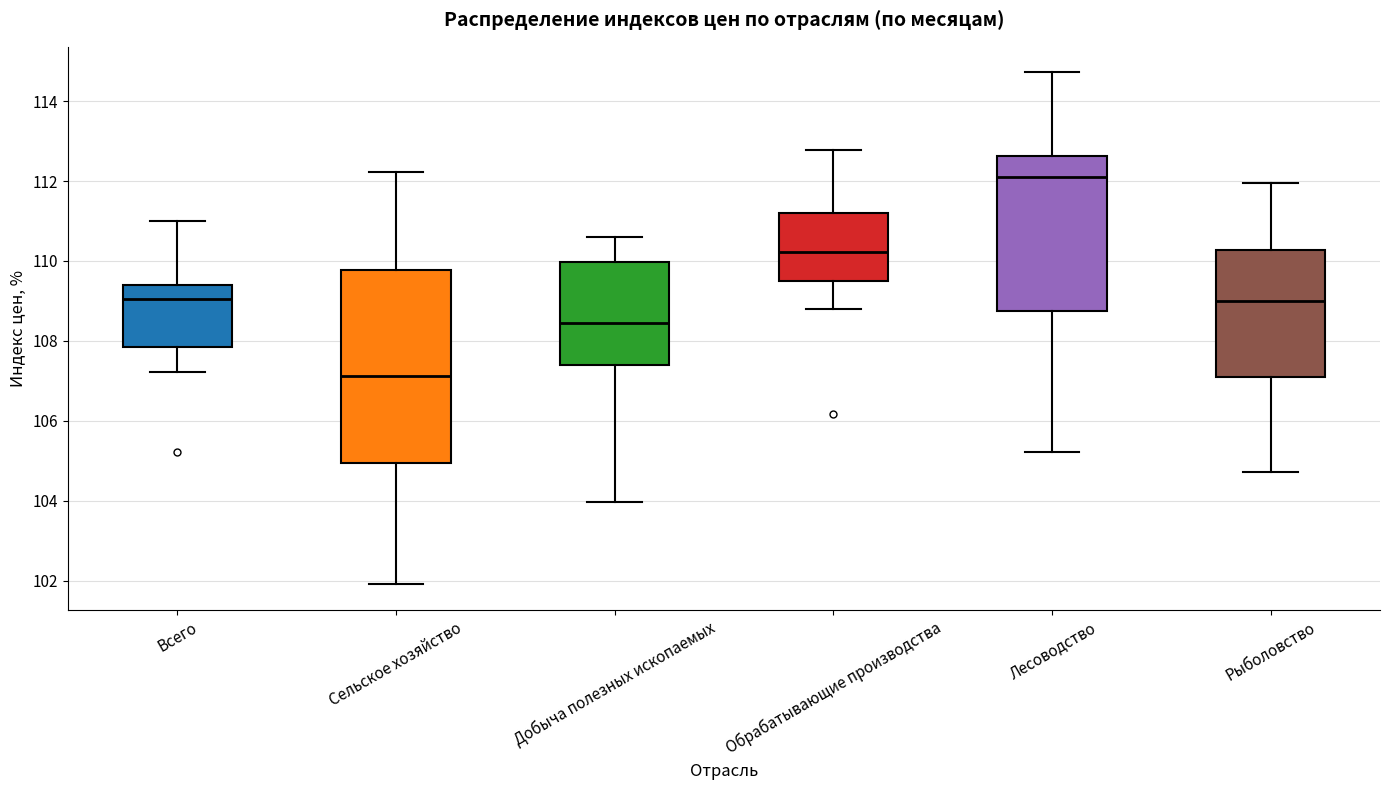

Where does the lower whisker of the box for Всего end on the y-axis? The values are not printed on the chart, so give them approximately, as read against the axis.

107.2